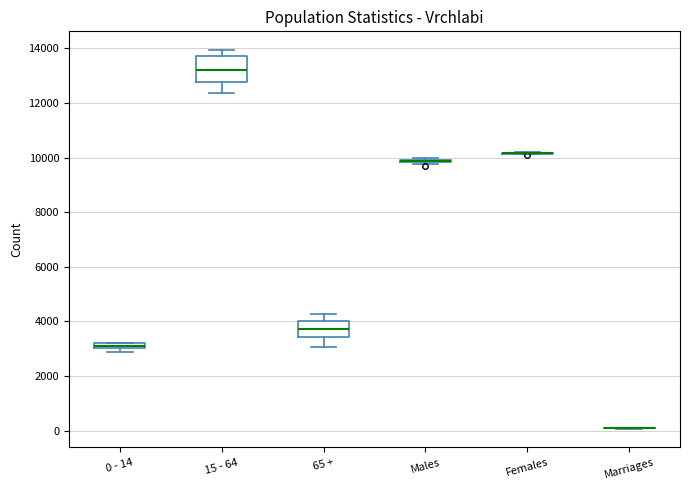

Where is the lower edge of the box for 0 - 14 on the y-axis? The values are not printed on the chart, so give them approximately, as read against the axis.

3000